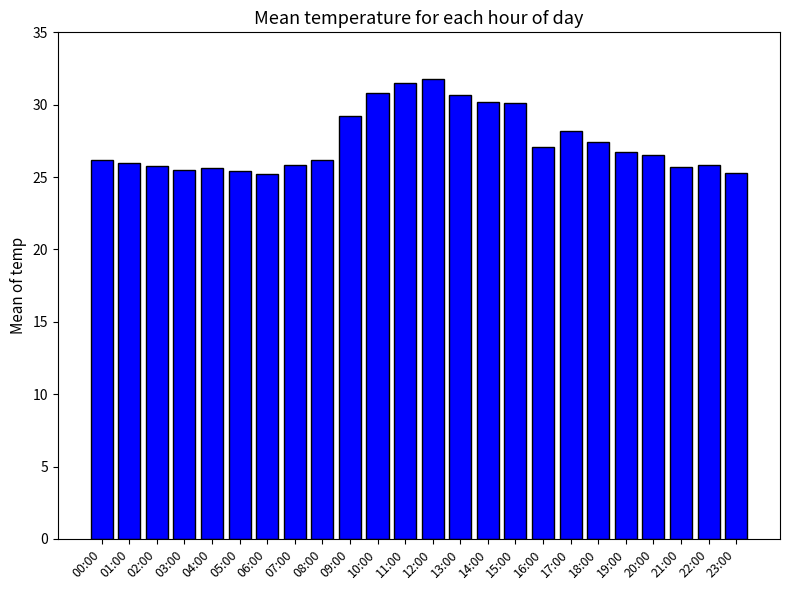

What is the maximum value shown in the chart?

31.8